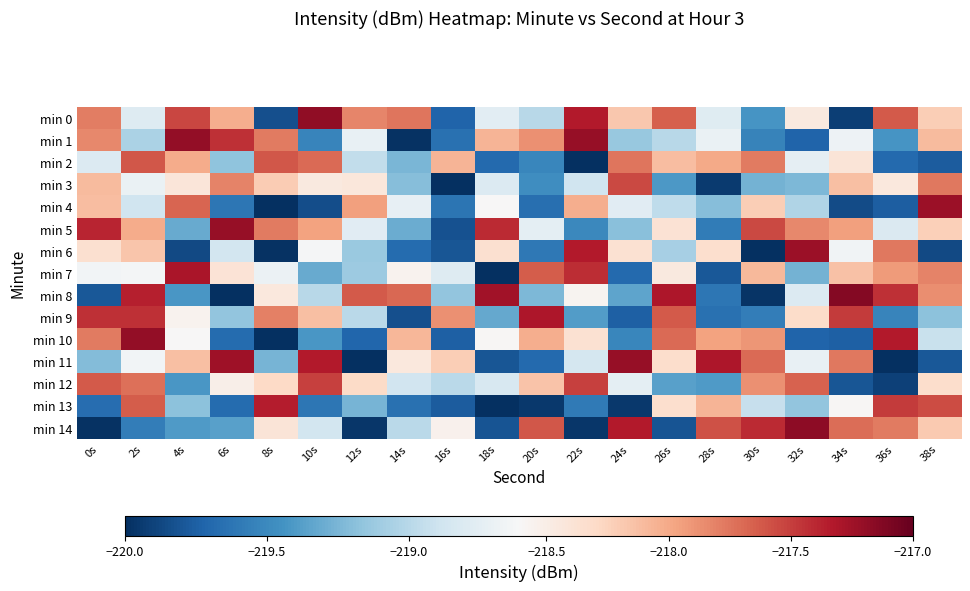

Which category has the highest value across all series?

34s